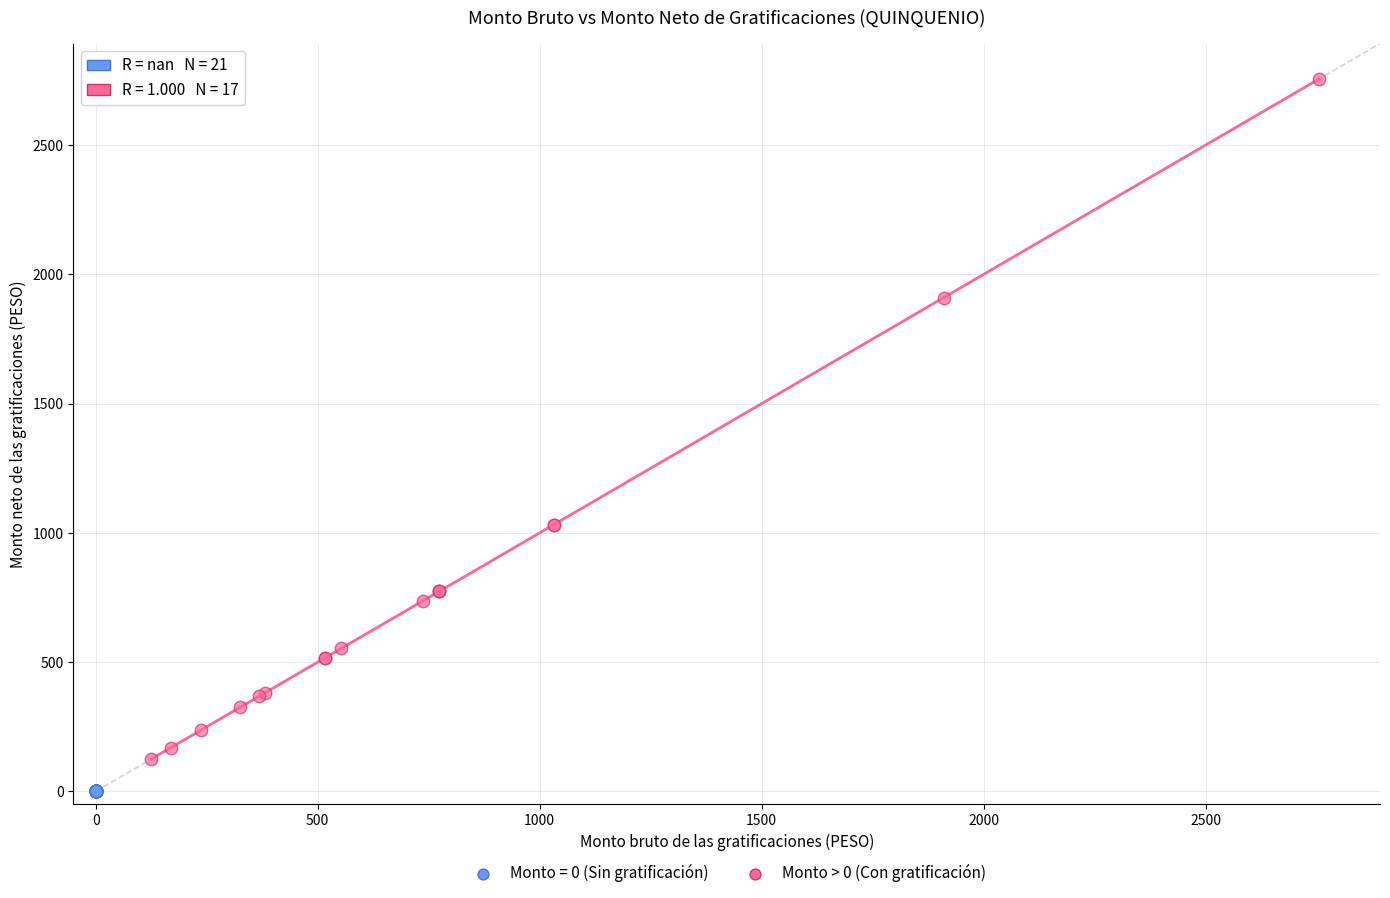

Which series contains the lowest Y value?

Monto = 0 (Sin gratificación)